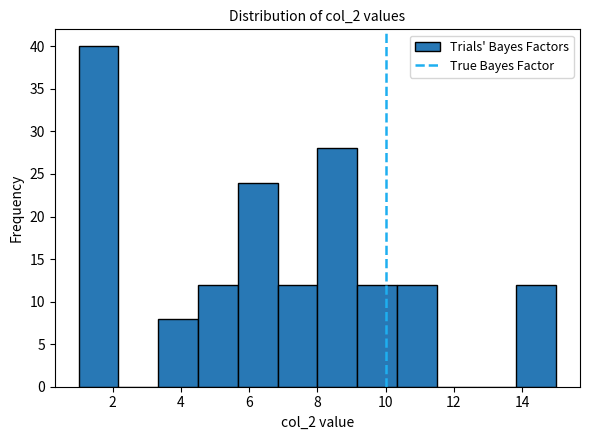

Reading left to right, list every bar in this chart as the range it spans on the x-axis followed by its height. Neither the bar edges nor the heights are printed on the chart, so give them approximately, as read against the axes.

1.0 to 2.2: 40
2.2 to 3.4: 0
3.4 to 4.6: 8
4.6 to 5.6: 12
5.6 to 6.8: 24
6.8 to 8.0: 12
8.0 to 9.2: 28
9.2 to 10.4: 12
10.4 to 11.6: 12
11.6 to 12.6: 0
12.6 to 13.8: 0
13.8 to 15.0: 12